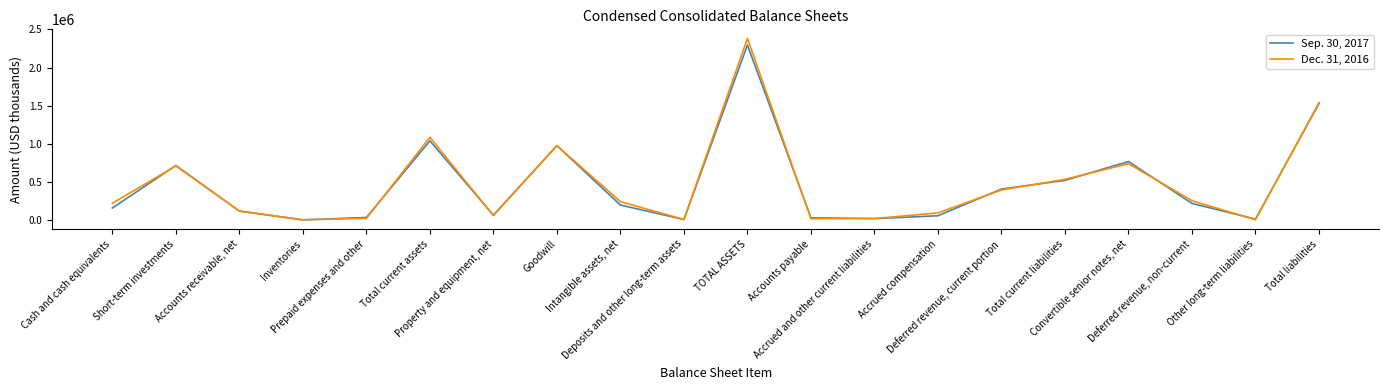

List the series in order of their overall mean, lowest first.

Sep. 30, 2017, Dec. 31, 2016